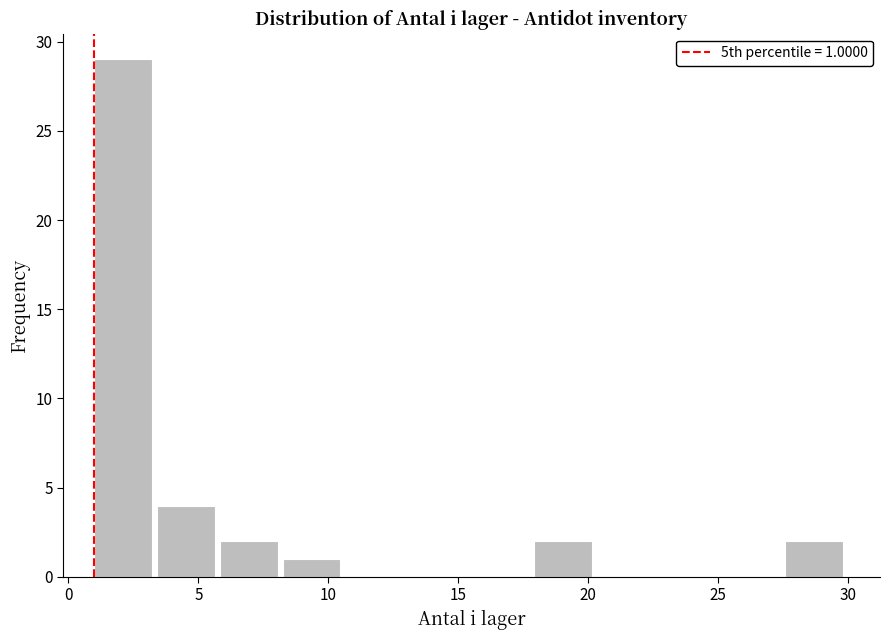

Over which range of the x-axis is the bar tallest?

1.0 to 3.5